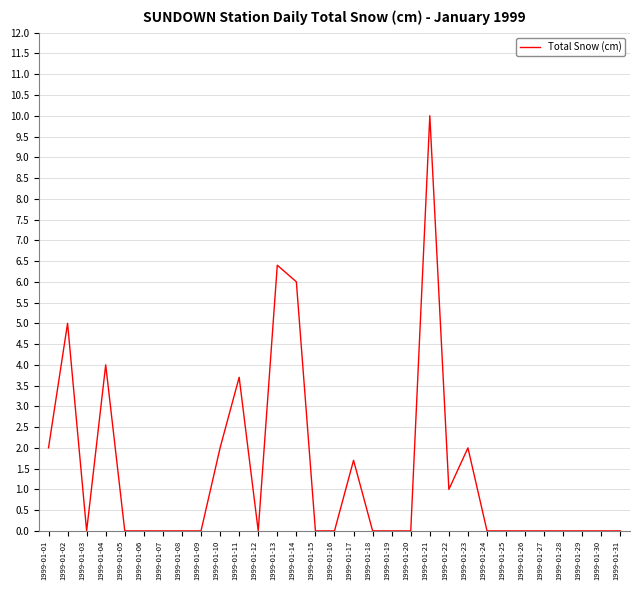

Is it true that the value at 1999-01-30 is 3.4?

False